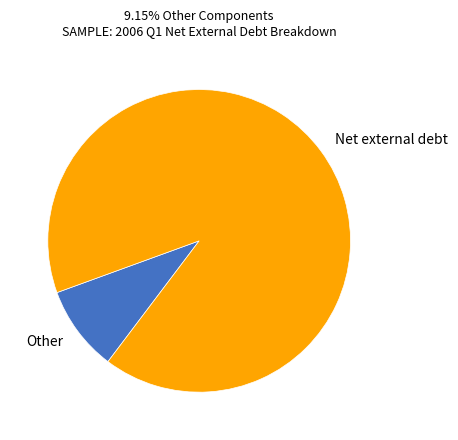

Is it true that Other is 1% of the pie?

False